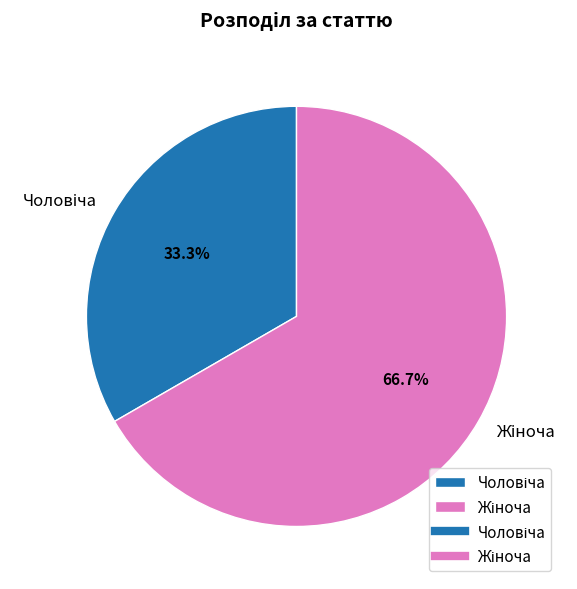

Is there a majority slice in this chart?

Yes